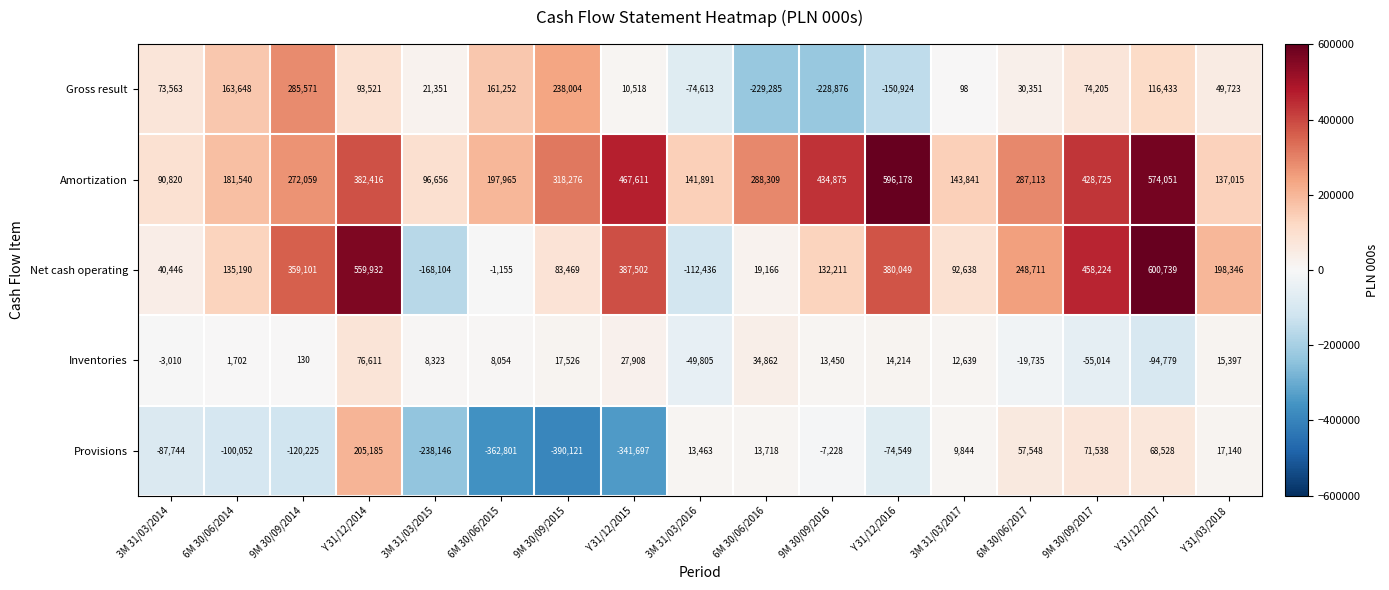

Which label corresponds to the largest value in the chart?

Y 31/12/2017